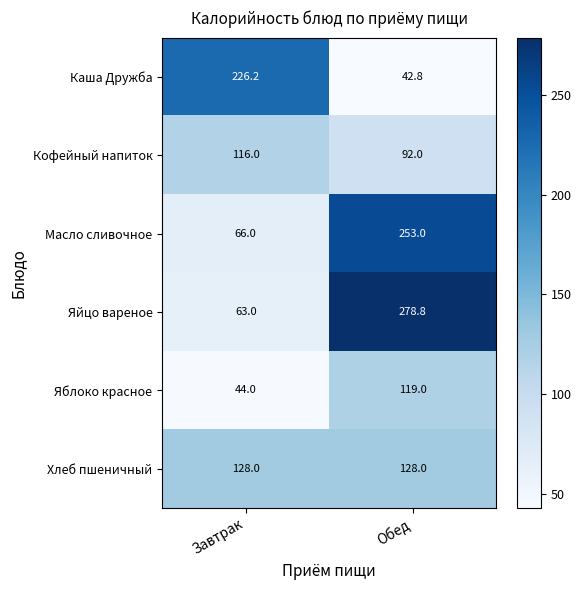

Is the value of Масло сливочное at Завтрак greater than the value of Хлеб пшеничный at Завтрак?

No